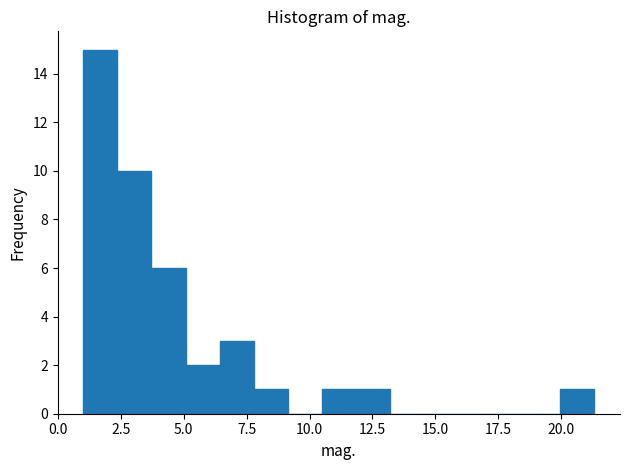

Around what value on the x-axis is the tallest bar? Give the approximate position of its centre, as read against the axis.

1.5